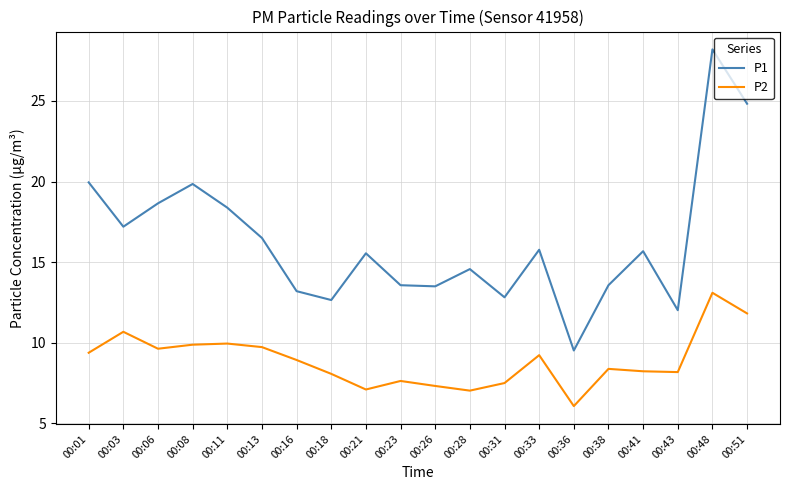

Where does the P1 series first go above 15?

00:01